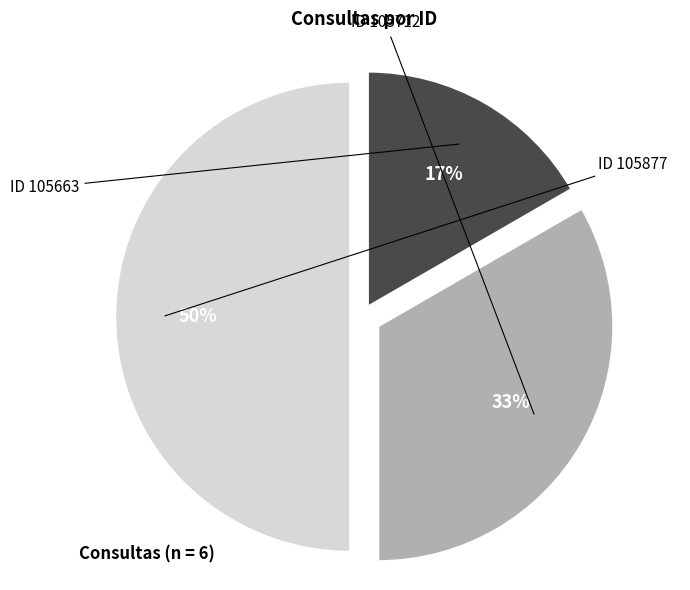

Rank the categories by value from highest to lowest.

105877, 105712, 105663